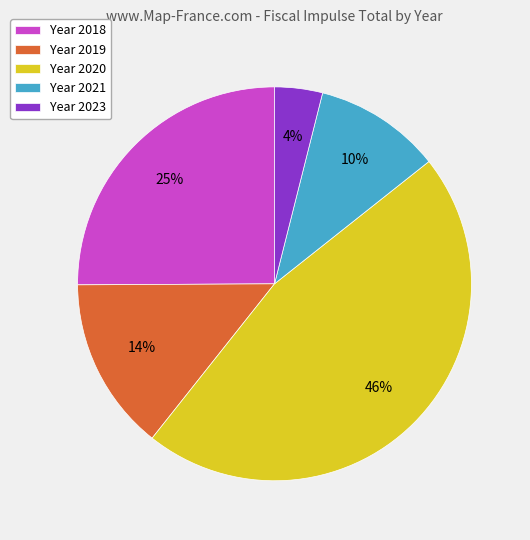

Does Year 2021 represent more than half of the total?

No